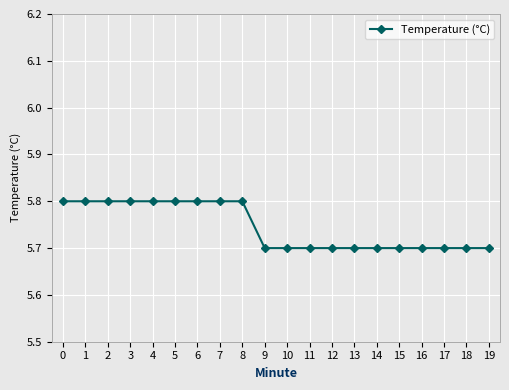

Does the chart have visible grid lines?

Yes